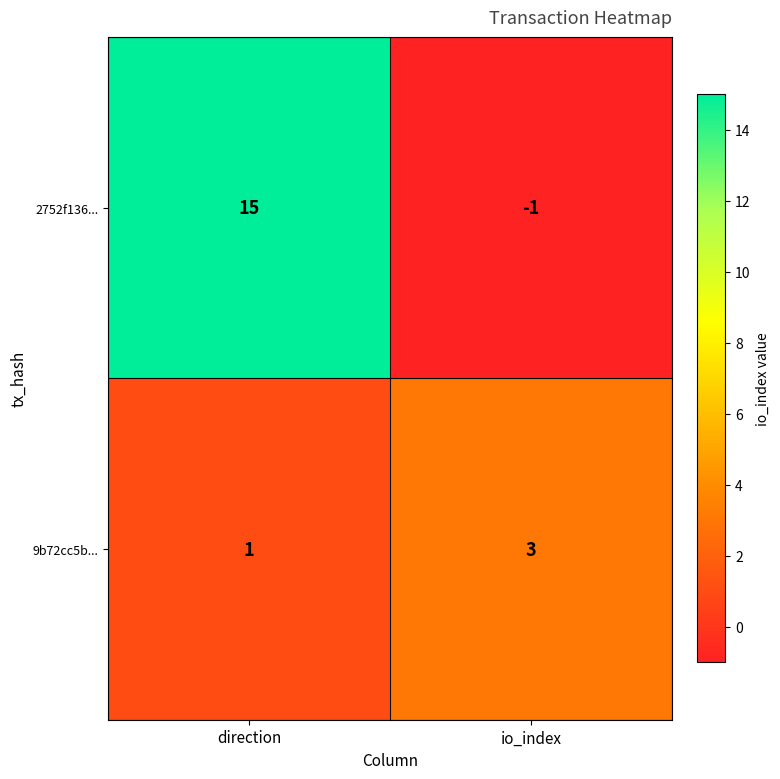

How many values in 2752f136... are above zero?

1